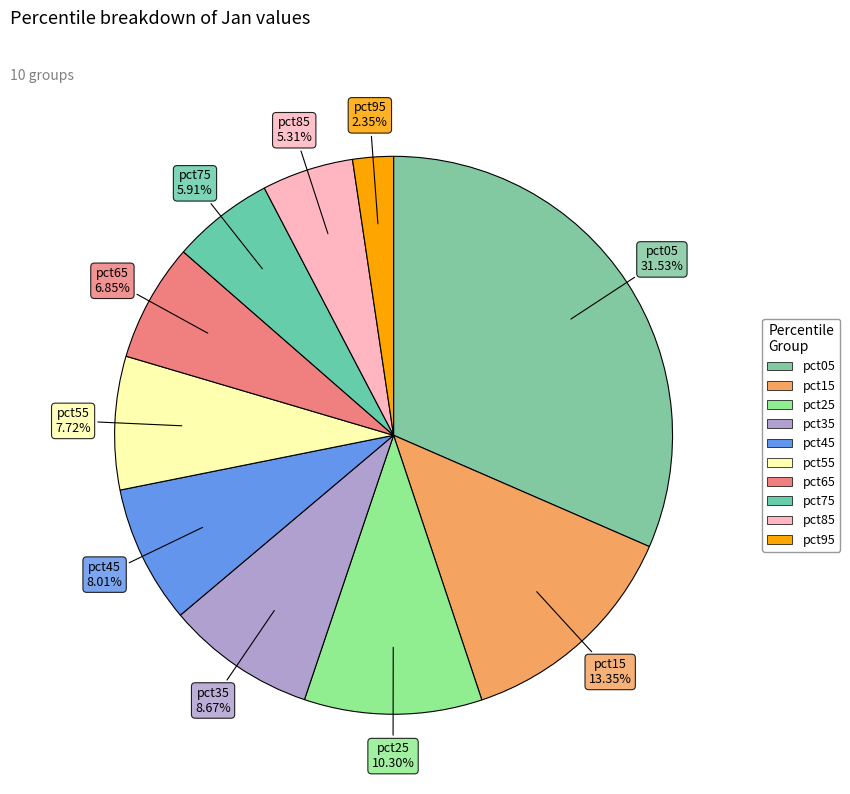

Which slice is the largest?

pct05